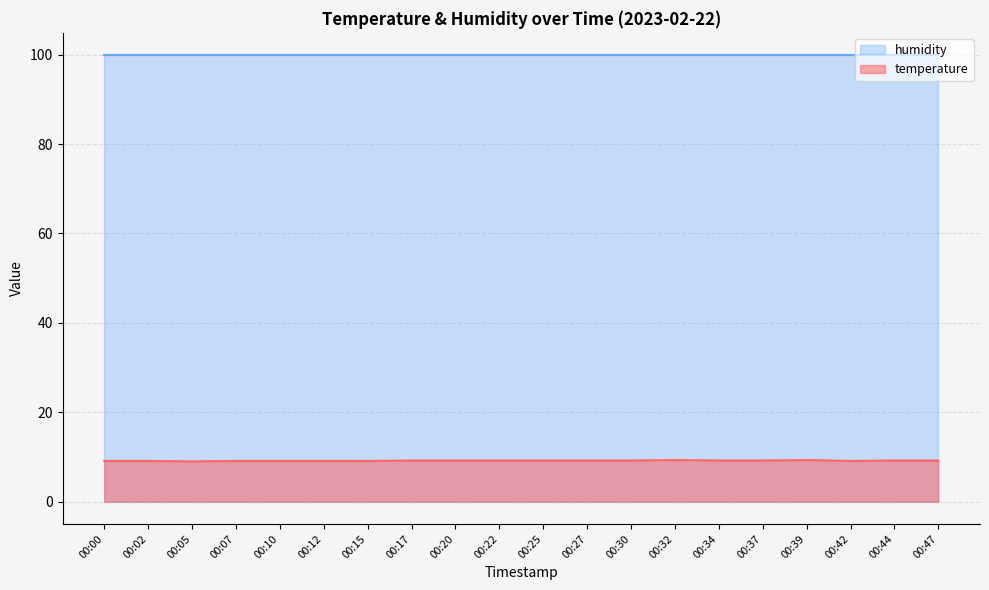

Rank the categories by value from highest to lowest.

00:32, 00:39, 00:17, 00:20, 00:22, 00:25, 00:27, 00:30, 00:34, 00:37, 00:44, 00:47, 00:00, 00:02, 00:07, 00:10, 00:12, 00:15, 00:42, 00:05